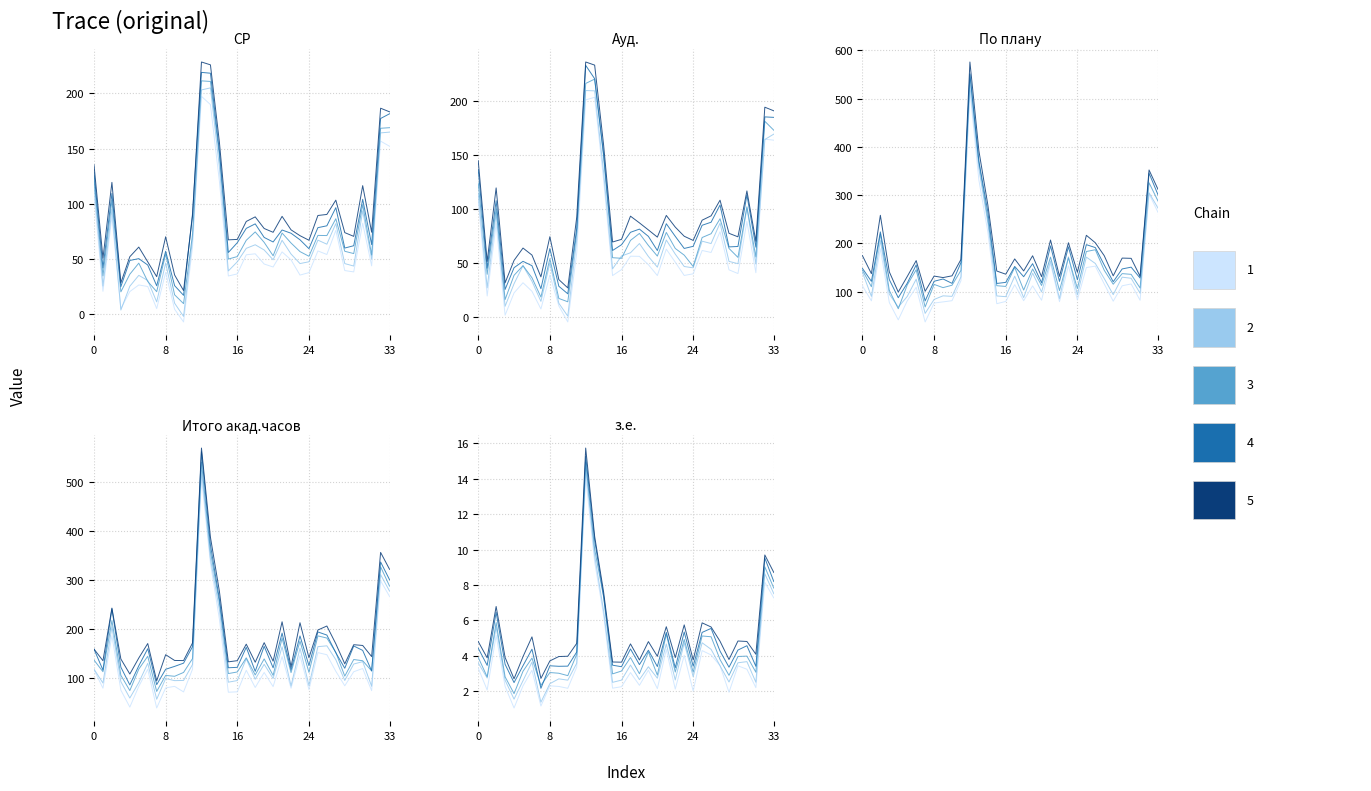

True or false: Ауд. and По плану intersect in this chart.

True